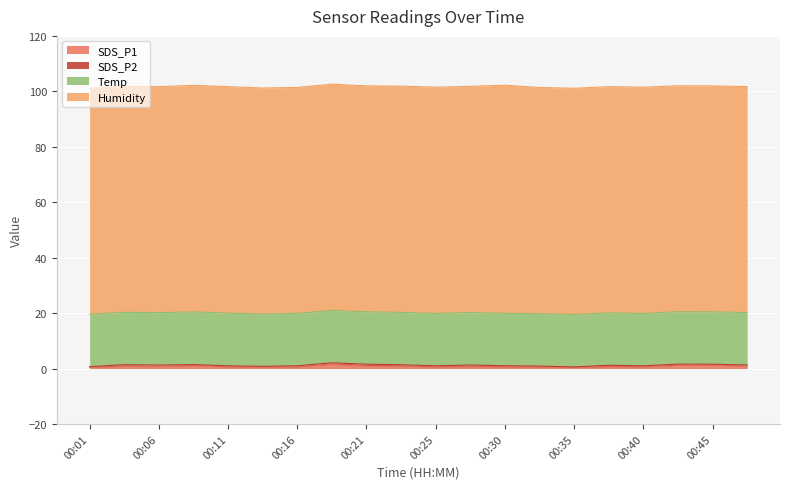

Which series has the largest total across all categories?

Humidity